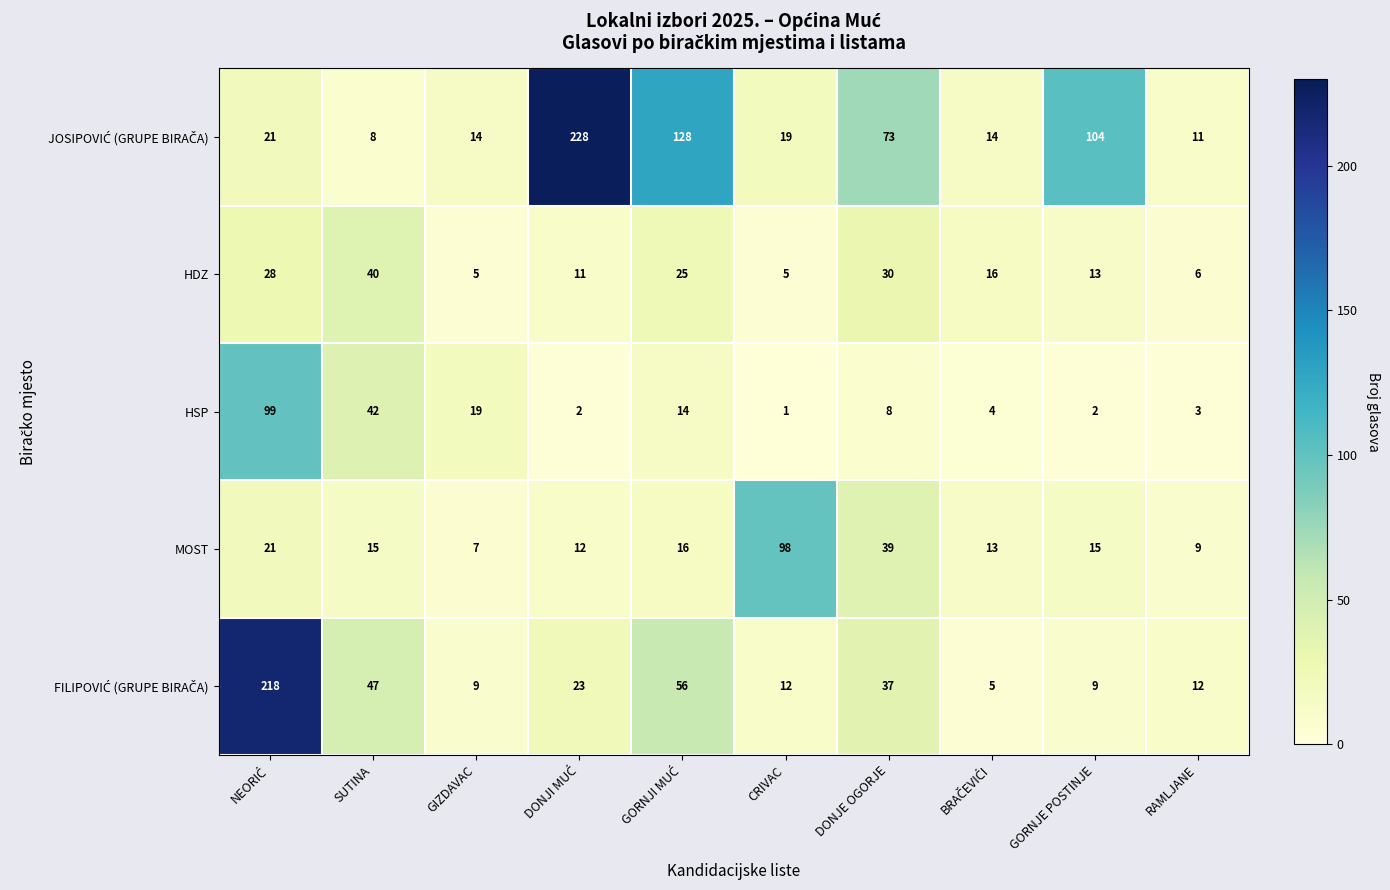

The value of HSP at SUTINA is 73. True or false?

False